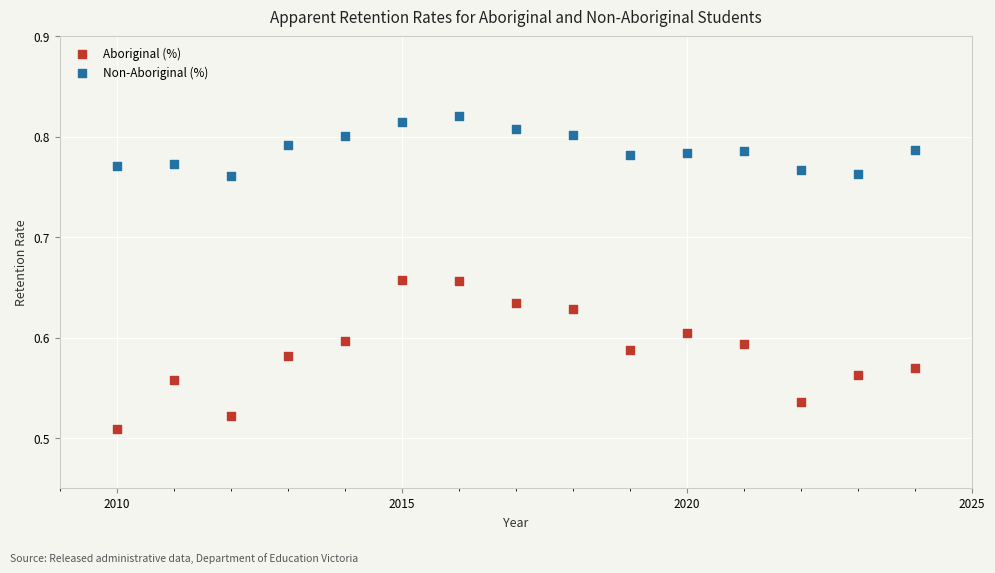

Which series has the largest Y range (max minus min)?

Aboriginal (%)